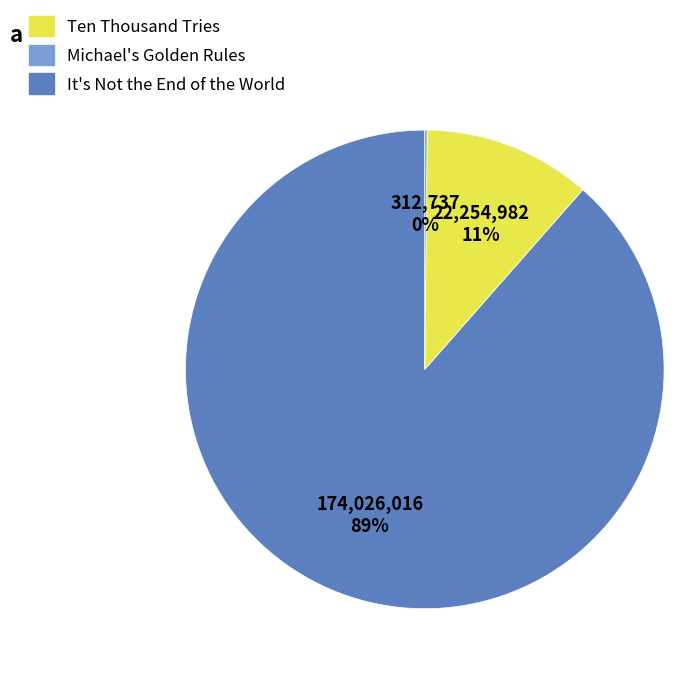

To the nearest percent, what is the average slice percentage?

33%